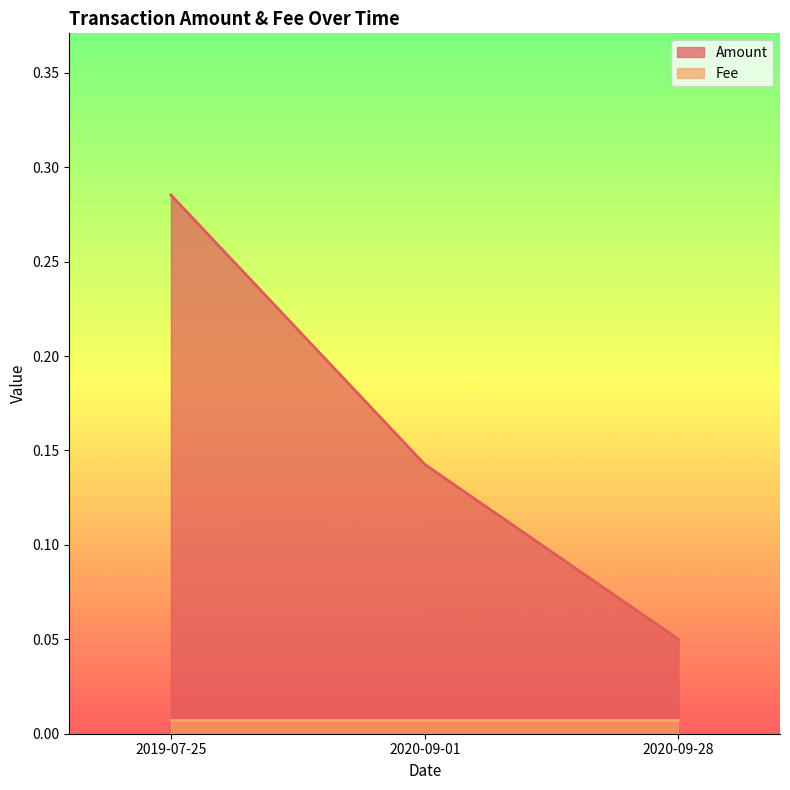

Does the chart display data point markers on the line(s)?

No